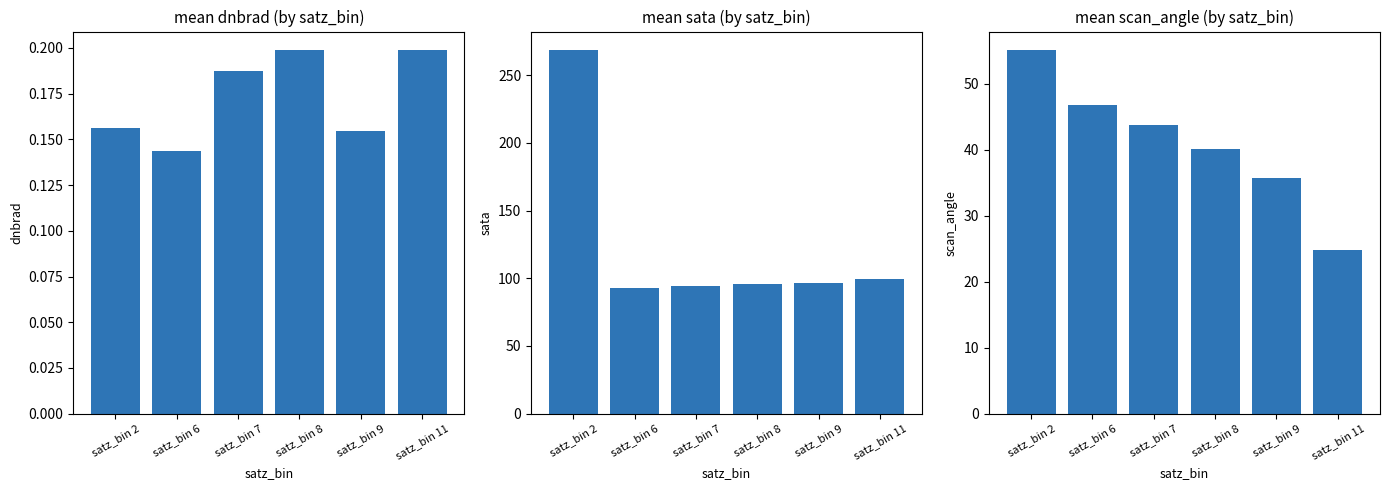

Reading left to right, extract all data points from this chart.

mean_dnbrad: satz_bin 2=0.2	satz_bin 6=0.1	satz_bin 7=0.2	satz_bin 8=0.2	satz_bin 9=0.2	satz_bin 11=0.2
mean_sata: satz_bin 2=268.7	satz_bin 6=93.2	satz_bin 7=94.1	satz_bin 8=95.6	satz_bin 9=96.2	satz_bin 11=99.5
mean_scan_angle: satz_bin 2=55.2	satz_bin 6=46.9	satz_bin 7=43.8	satz_bin 8=40.1	satz_bin 9=35.7	satz_bin 11=24.8